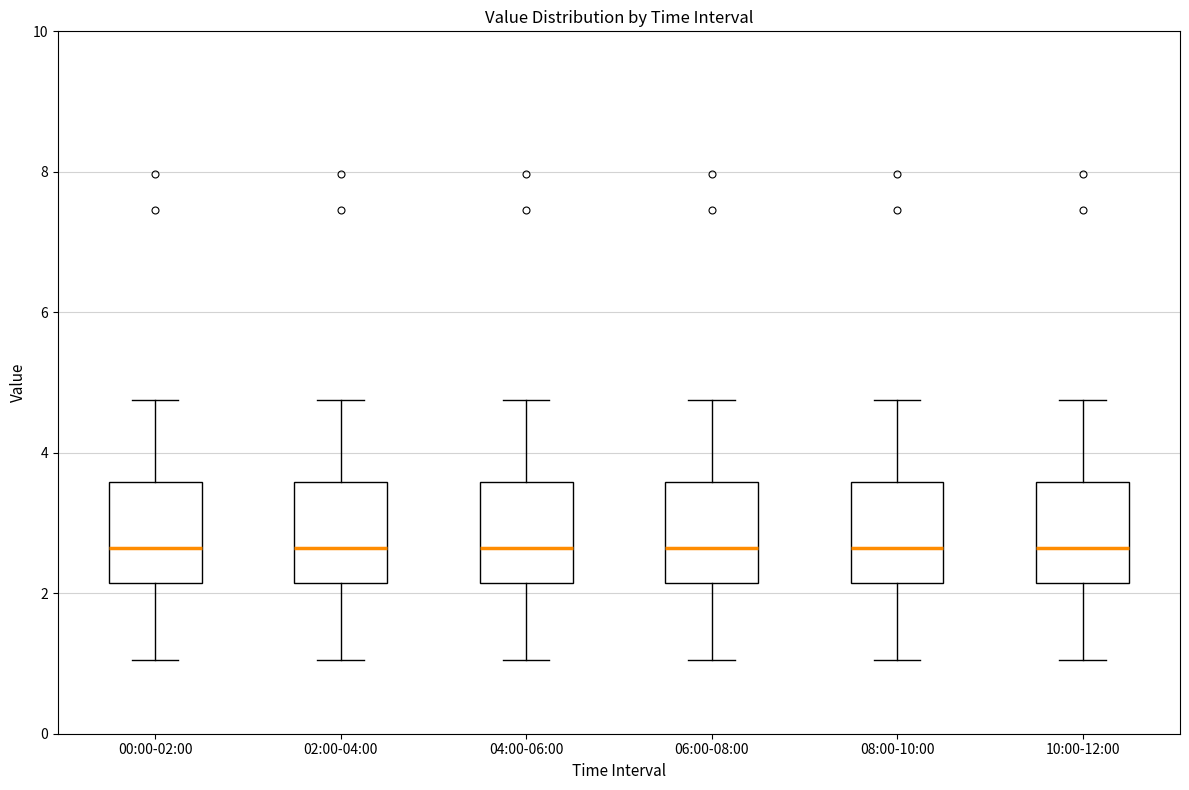

Reading left to right, read every box against the y-axis: the position of its median line, the range the box covers, and the ends of its whiskers. The values are not printed on the chart, so give them approximately, as read against the axis.

00:00-02:00: median 2.6, box 2.2 to 3.6, whiskers 1.0 to 4.8
02:00-04:00: median 2.6, box 2.2 to 3.6, whiskers 1.0 to 4.8
04:00-06:00: median 2.6, box 2.2 to 3.6, whiskers 1.0 to 4.8
06:00-08:00: median 2.6, box 2.2 to 3.6, whiskers 1.0 to 4.8
08:00-10:00: median 2.6, box 2.2 to 3.6, whiskers 1.0 to 4.8
10:00-12:00: median 2.6, box 2.2 to 3.6, whiskers 1.0 to 4.8